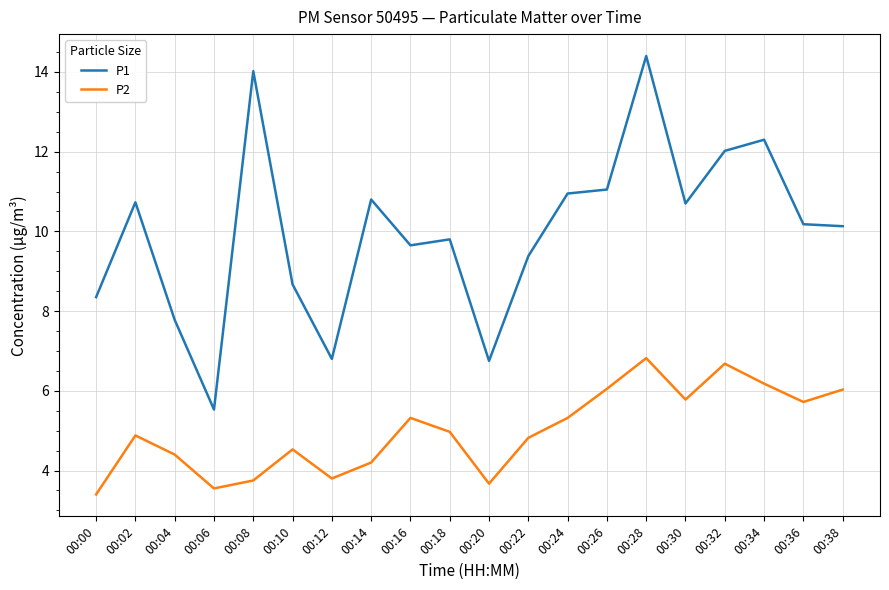

Is it true that P2 equals 9.5 at 00:34?

False